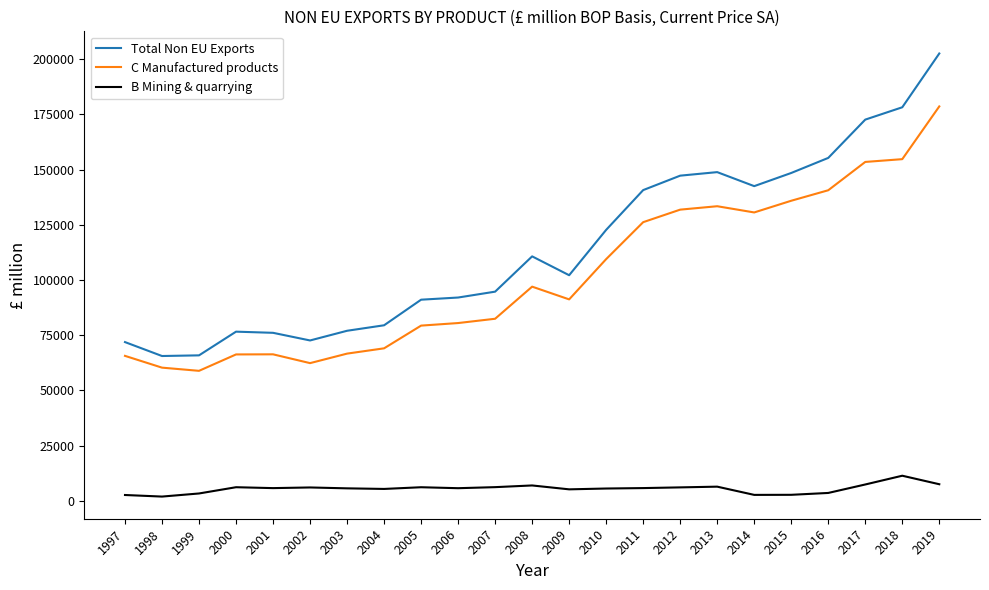

Is the value of B Mining & quarrying at 2012 greater than the value of Total Non EU Exports at 1999?

No